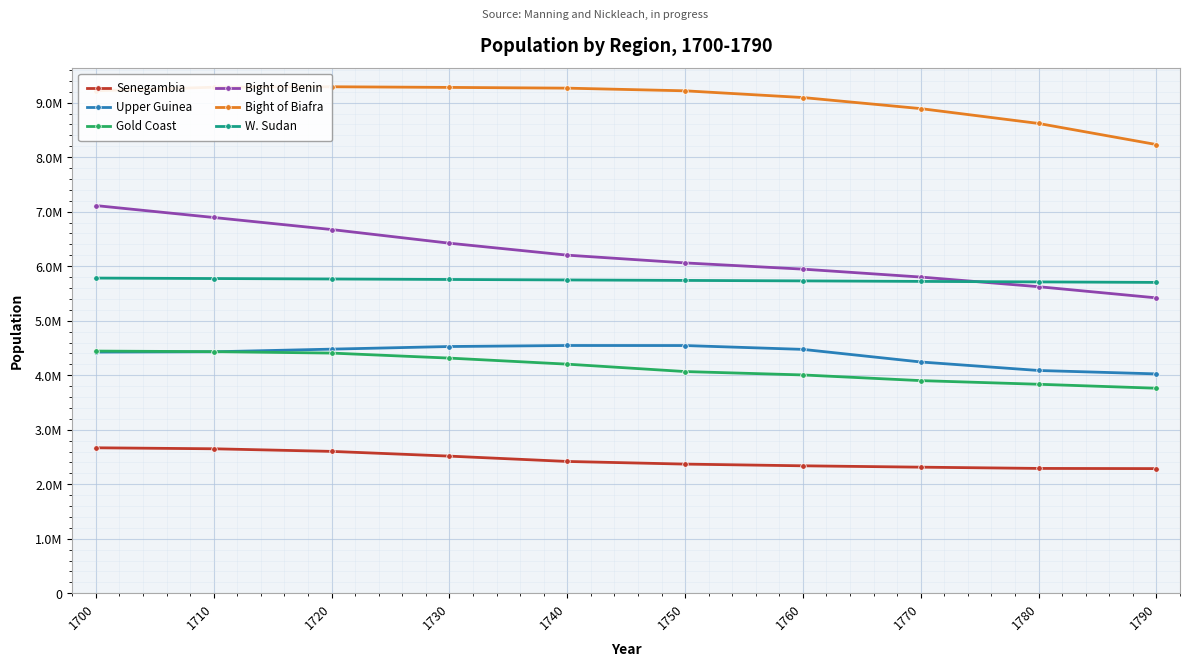

Which category has the lowest value in the Bight of Benin series?

1790